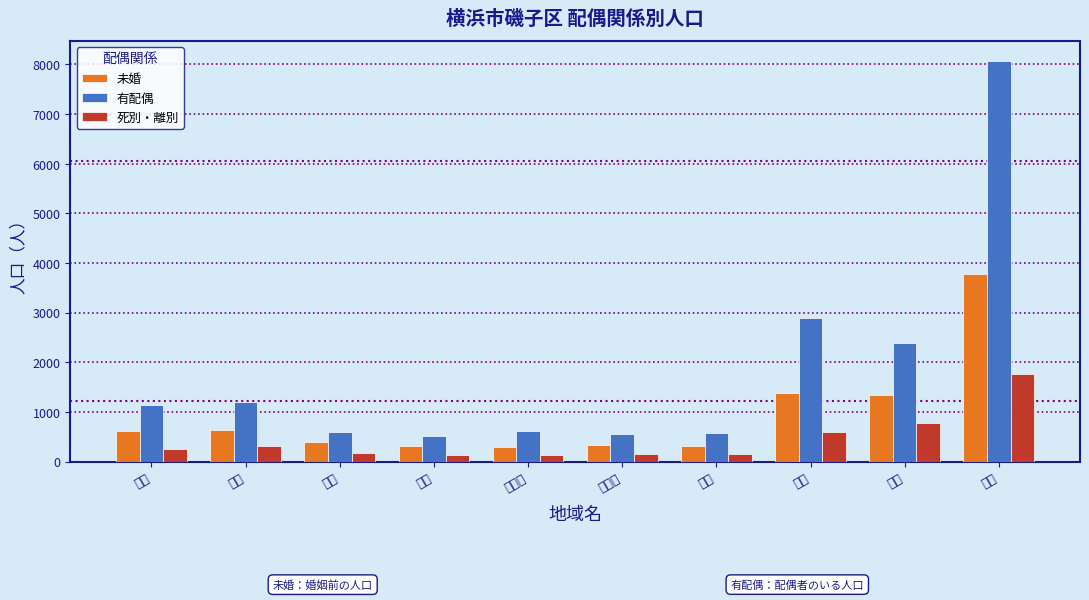

What is the difference between the highest and lowest values at 滝頭?

1618